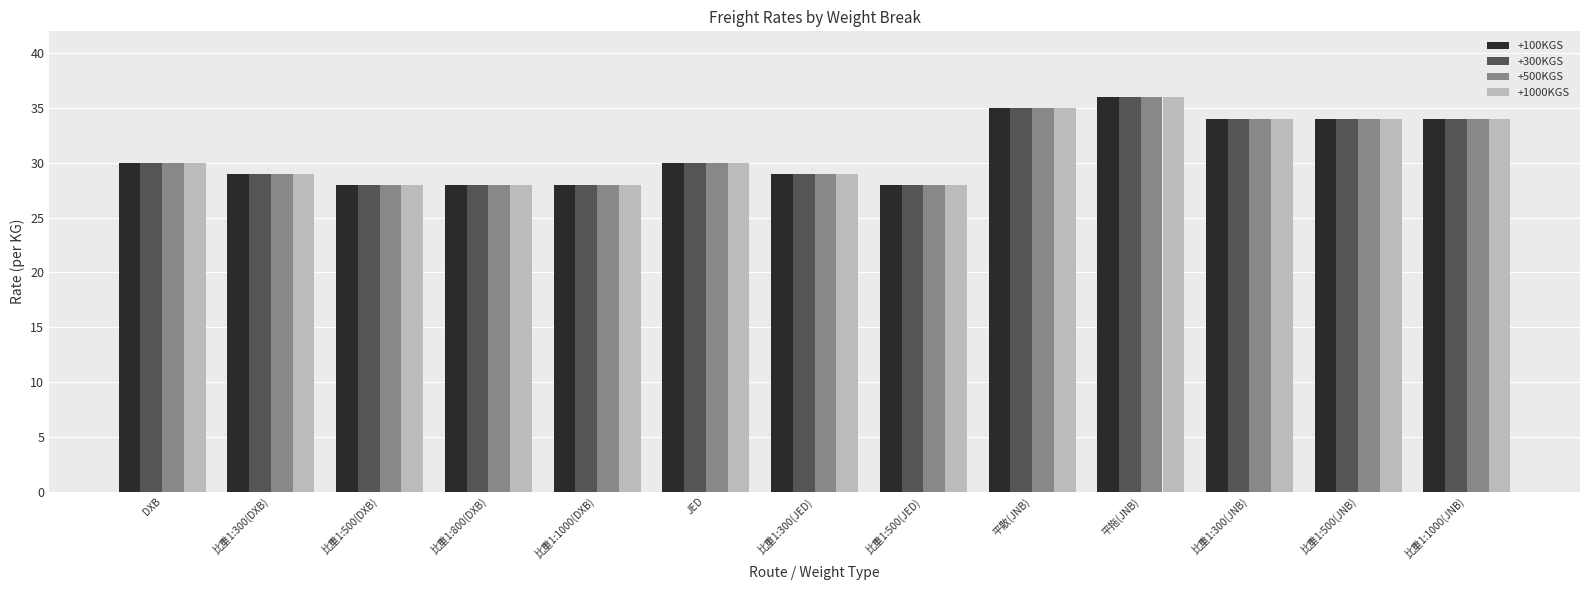

Does the chart contain stacked bars?

No